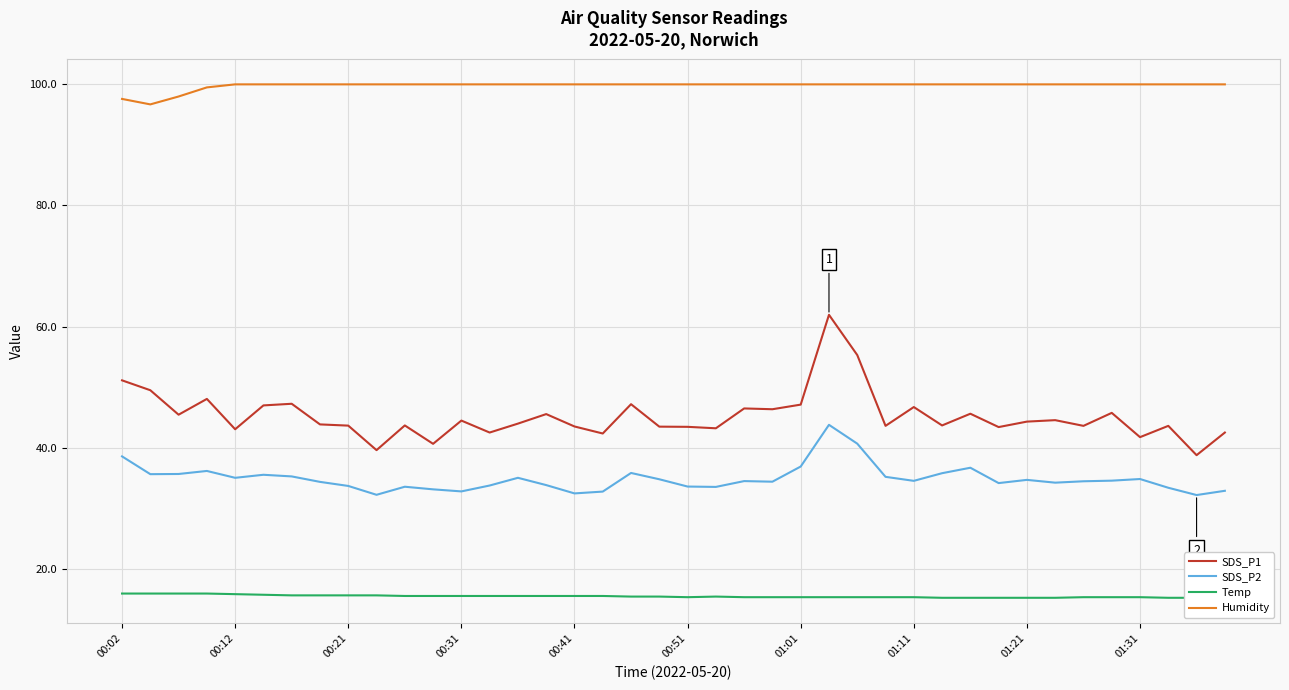

What position from the left is 38?

39